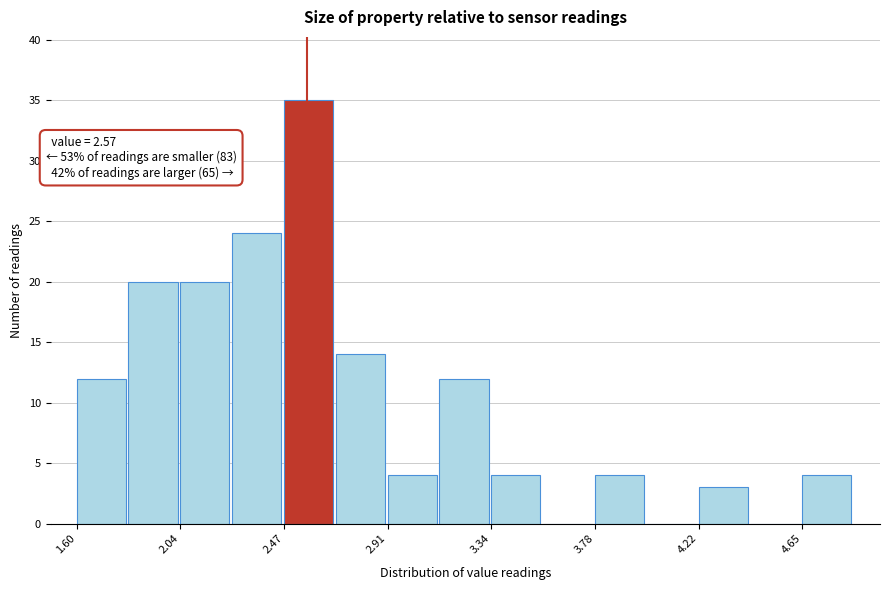

Which range on the x-axis has the tallest bar?

2.45 to 2.70